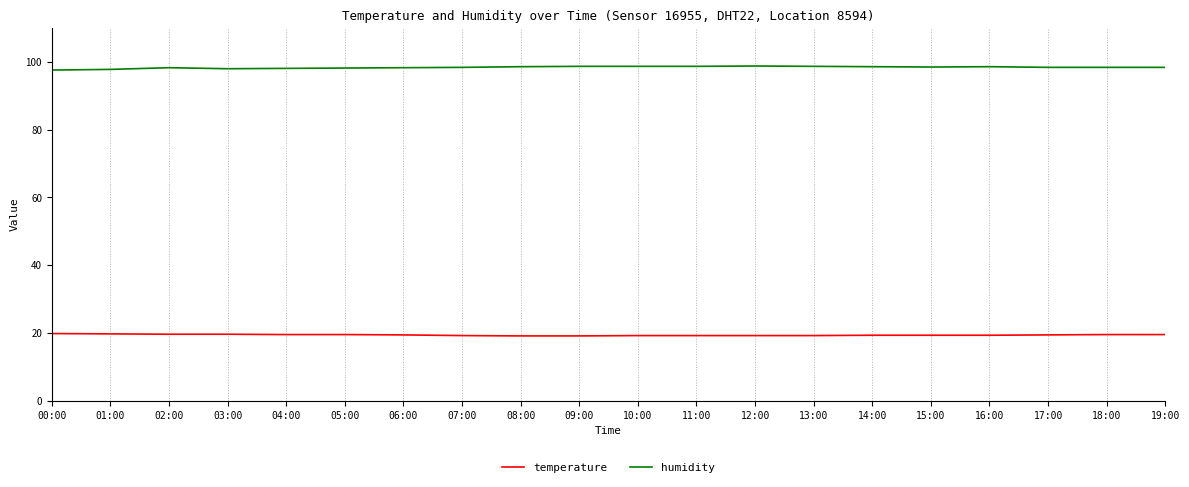

What position from the right is 08:00?

12